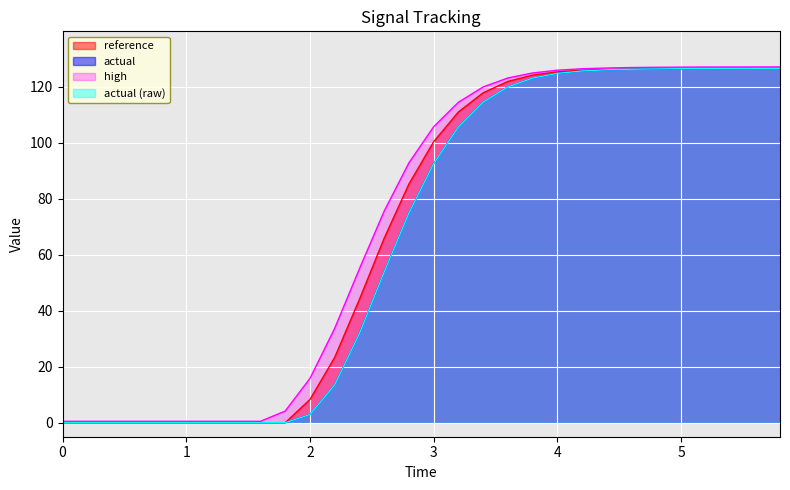

What are all the series names shown in the legend?

reference, actual, high, actual (raw)